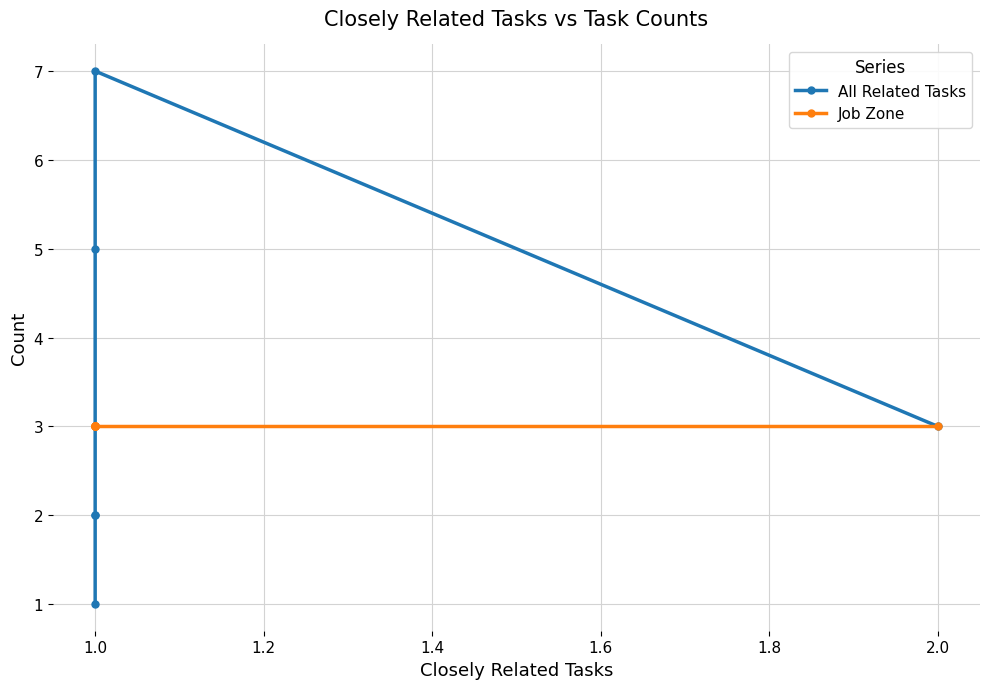

True or false: All Related Tasks has a value of 8 at 1.0.

False